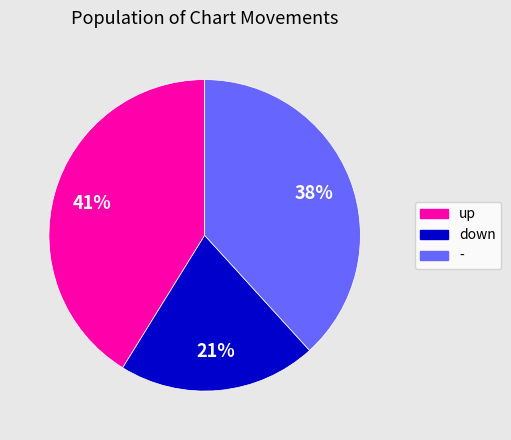

The - slice represents 38% of the pie. True or false?

True